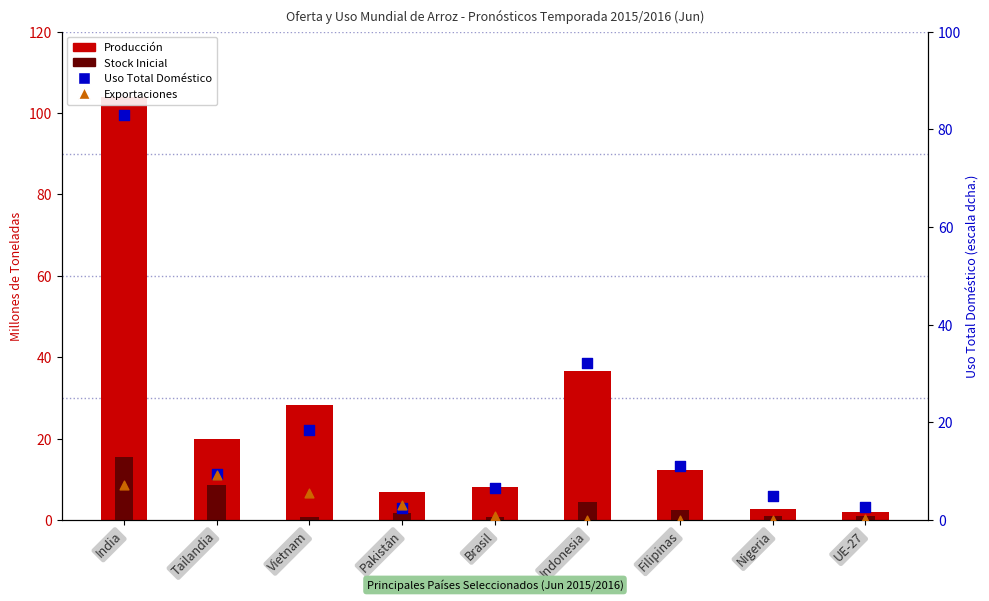

Which series contains the highest Y value?

Producción